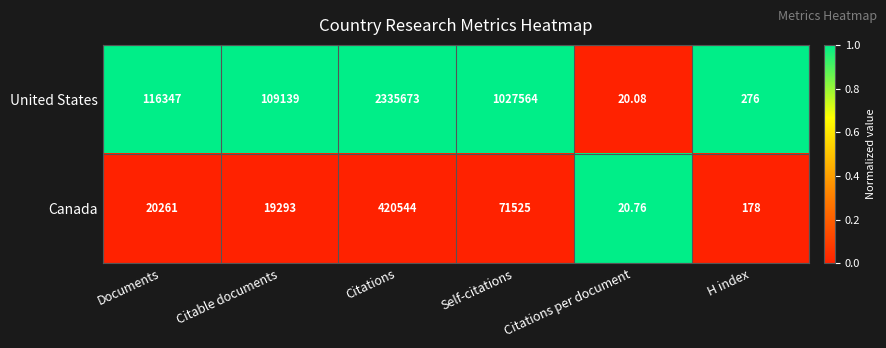

Which category has the lowest value in the Canada series?

Citations per document